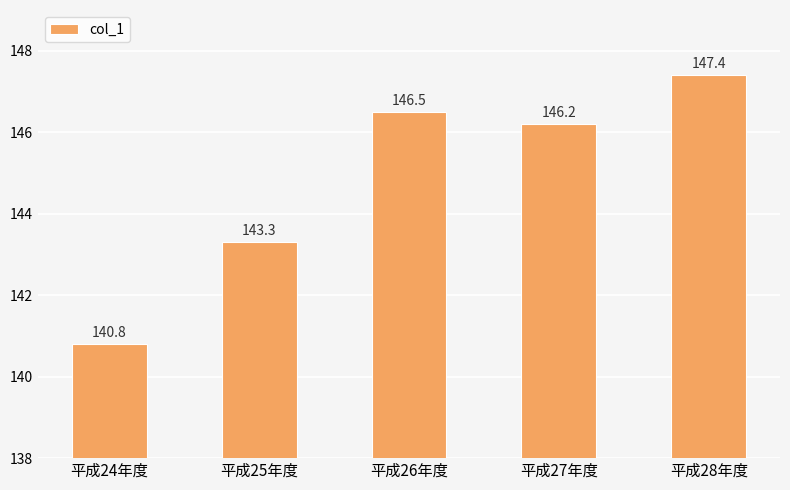

The chart shows a value of 207.2 at 平成27年度. True or false?

False